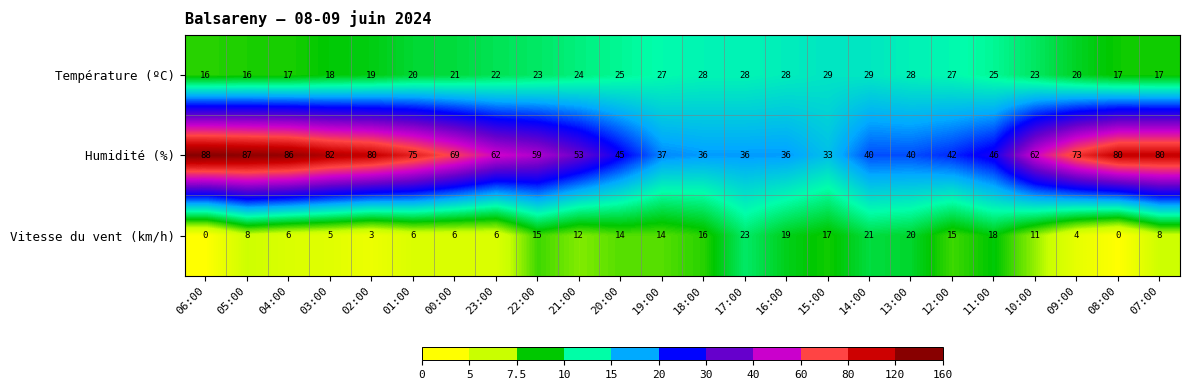

True or false: Température (ºC) has a value of 49 at 18:00.

False